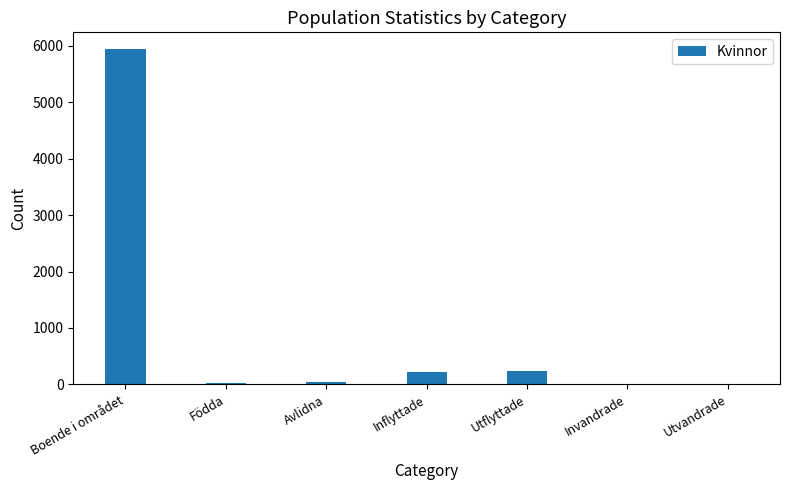

What is the maximum value shown in the chart?

5940